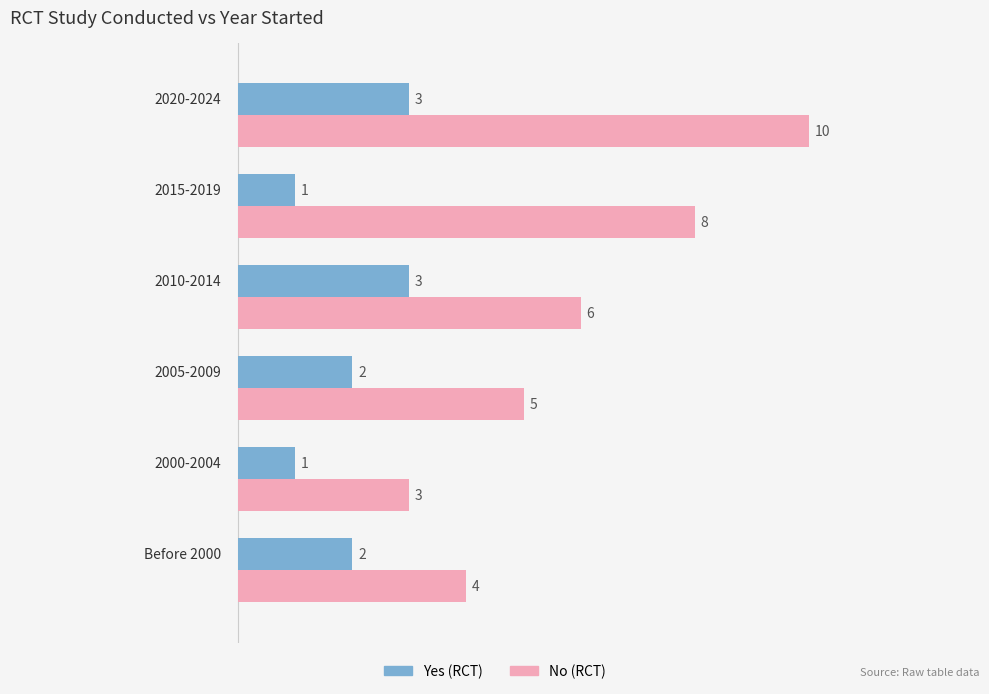

What is the maximum value for No (RCT)?

10